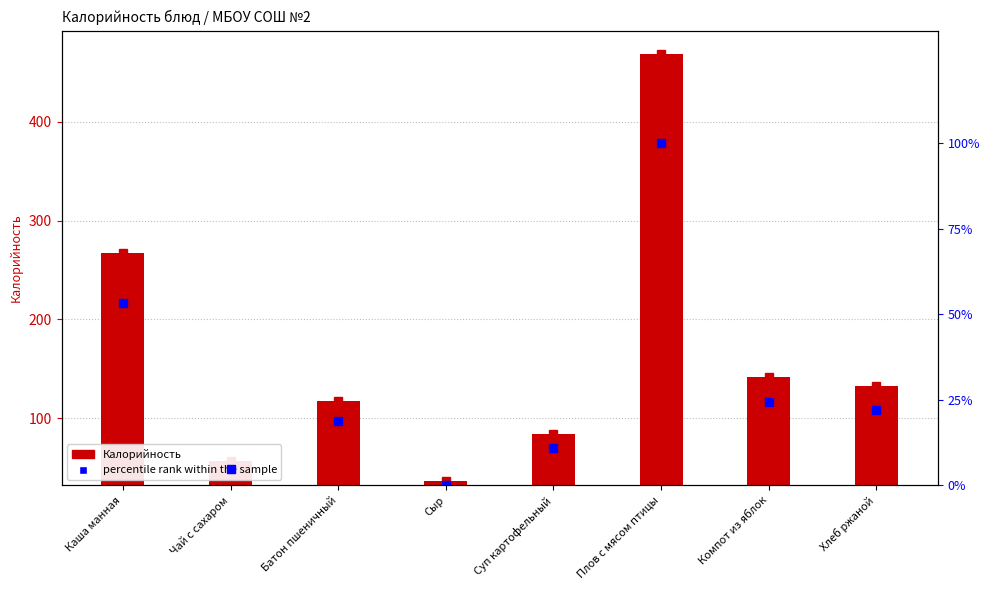

Does the chart contain any negative values?

No